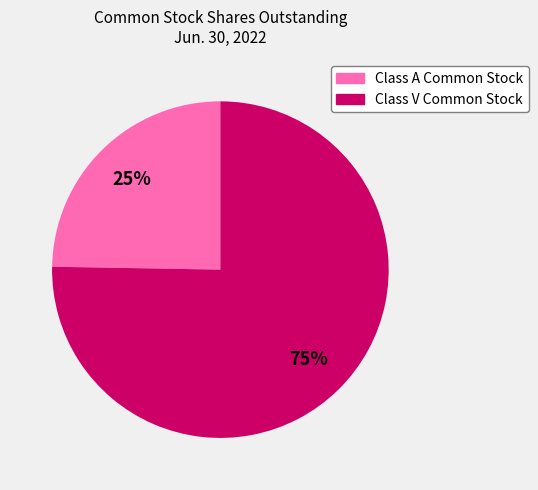

Which slice represents more than half of the pie?

Class V Common Stock